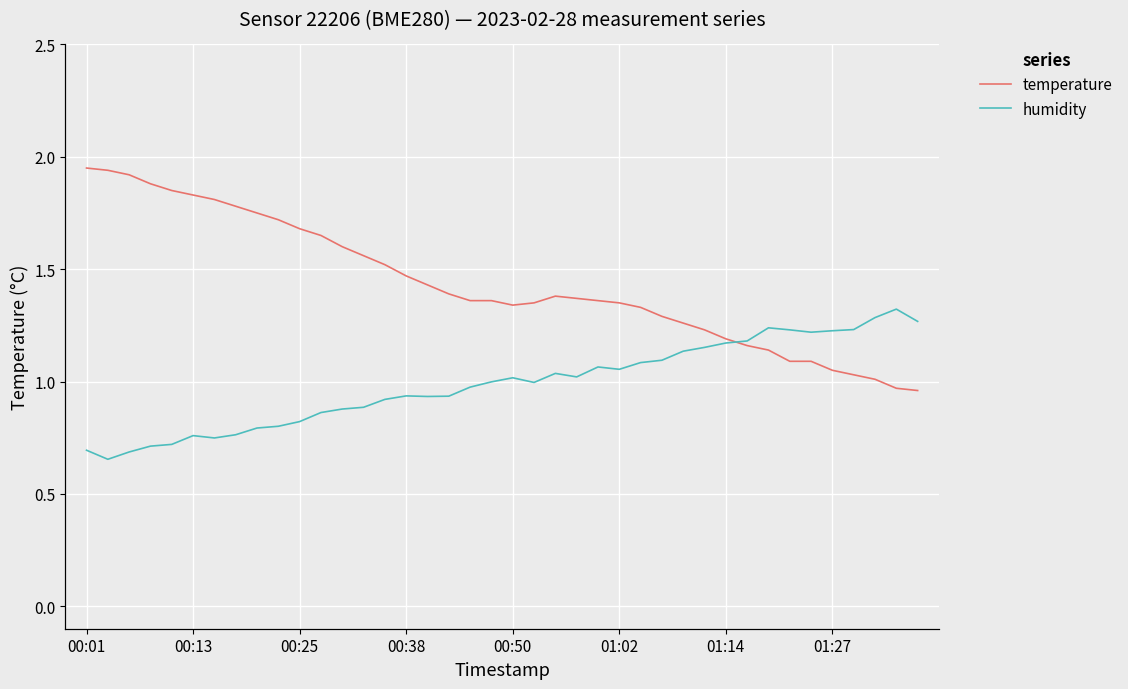

The temperature series shows 1.9 at 01:27. True or false?

False